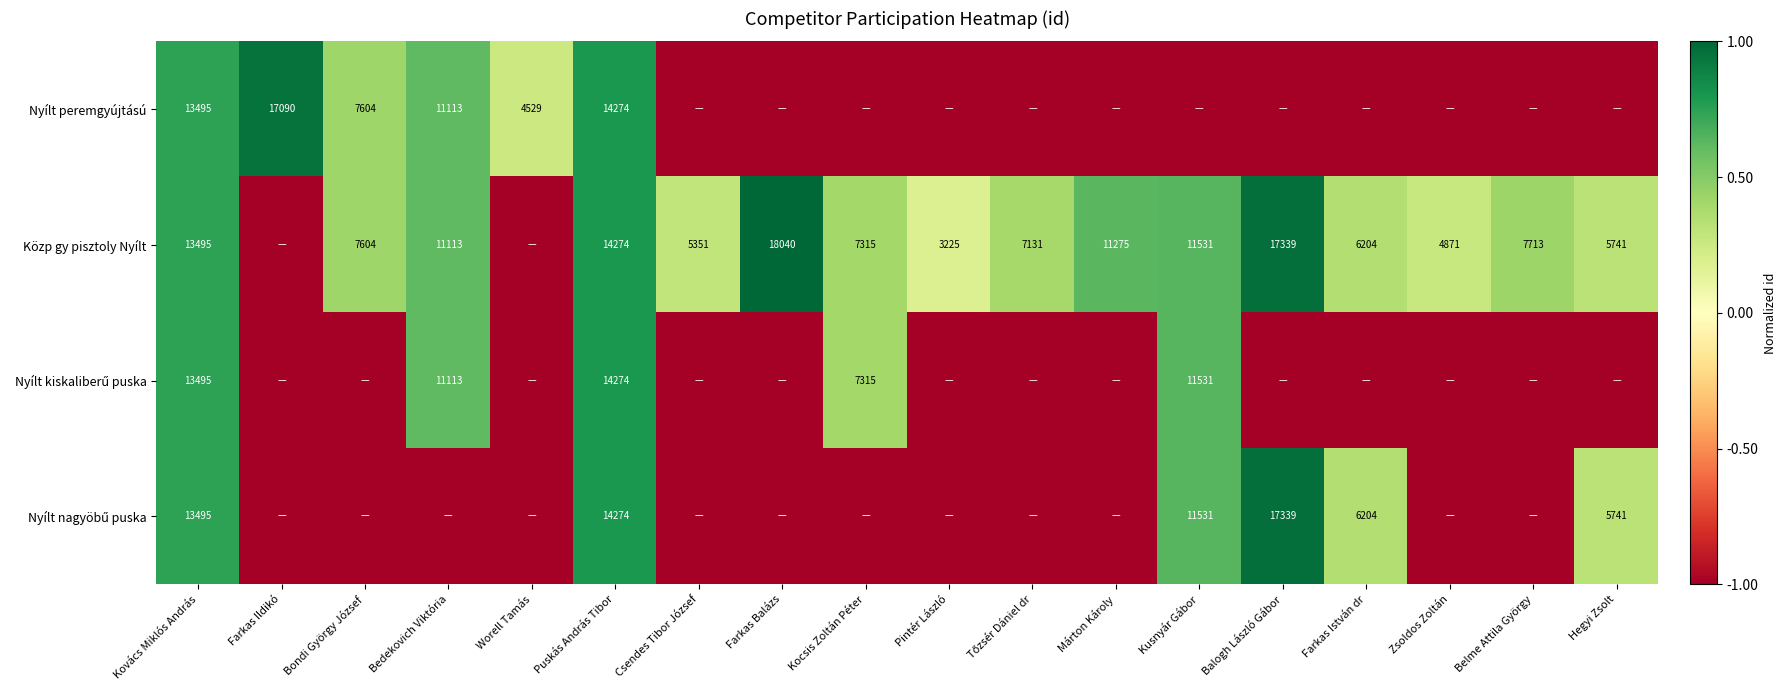

What is the minimum value shown in the chart?

-1.0